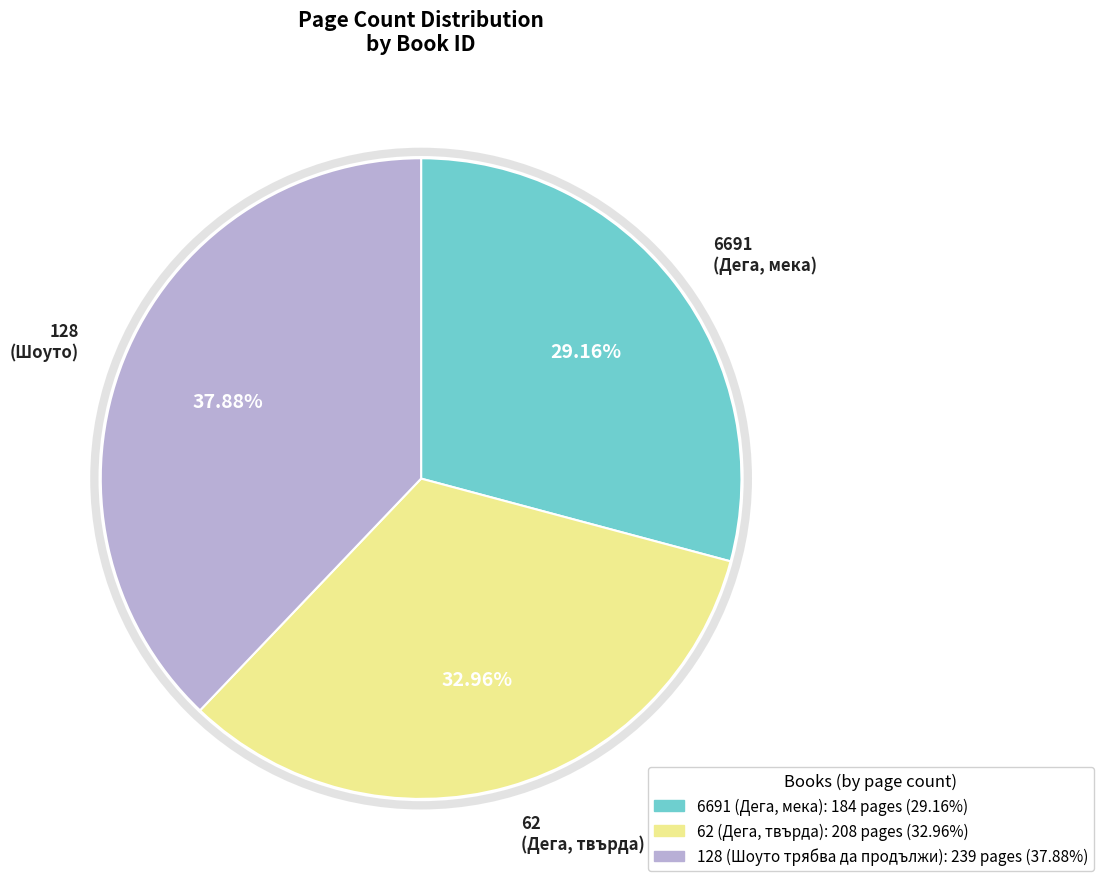

The 128 slice represents 52% of the pie. True or false?

False